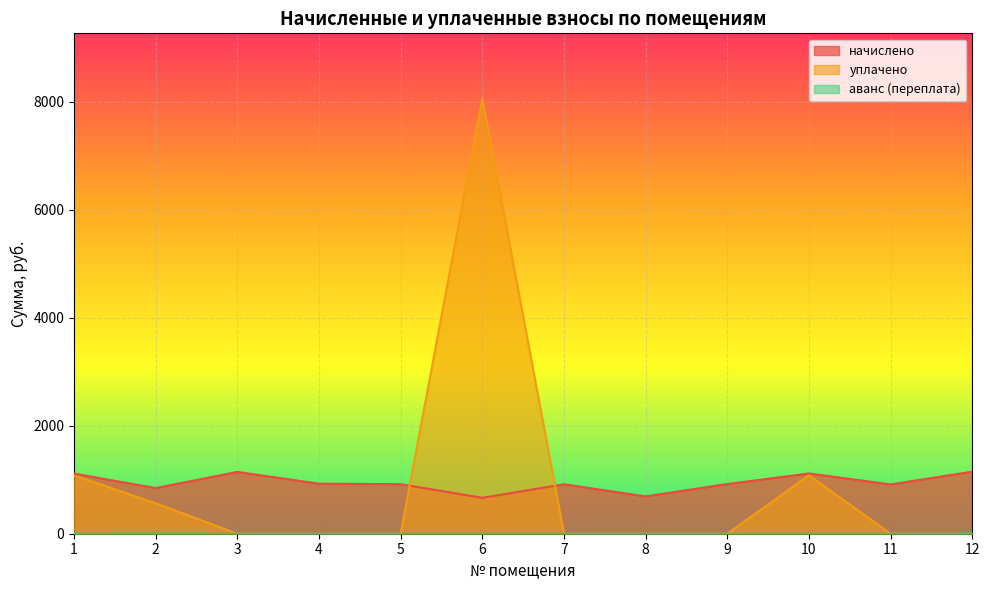

What is the difference between the начислено values at 11 and 12?

235.6